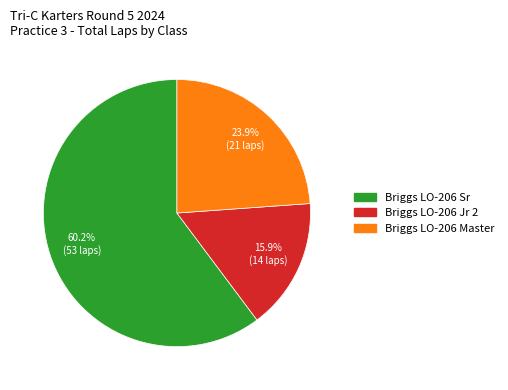

Which category accounts for the majority?

Briggs LO-206 Sr